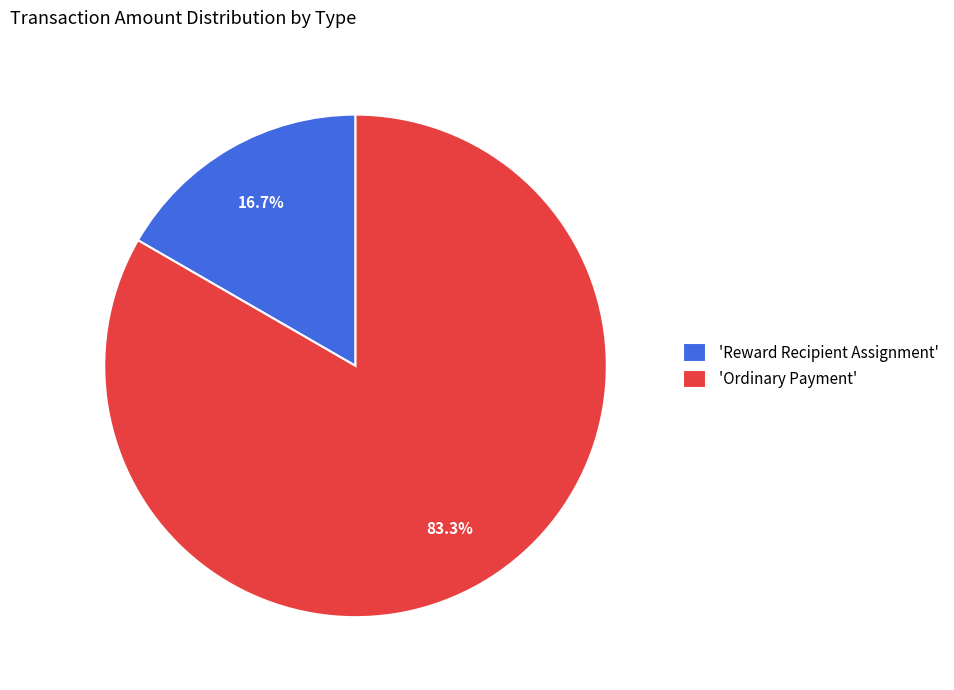

Which has a higher value, 'Ordinary Payment' or 'Reward Recipient Assignment'?

'Ordinary Payment'